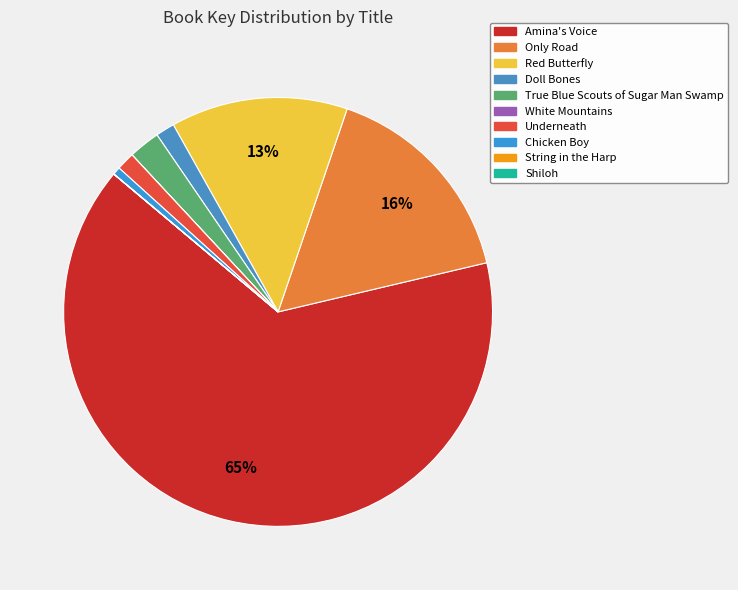

What is the change in value from Underneath to Chicken Boy?

-25397646